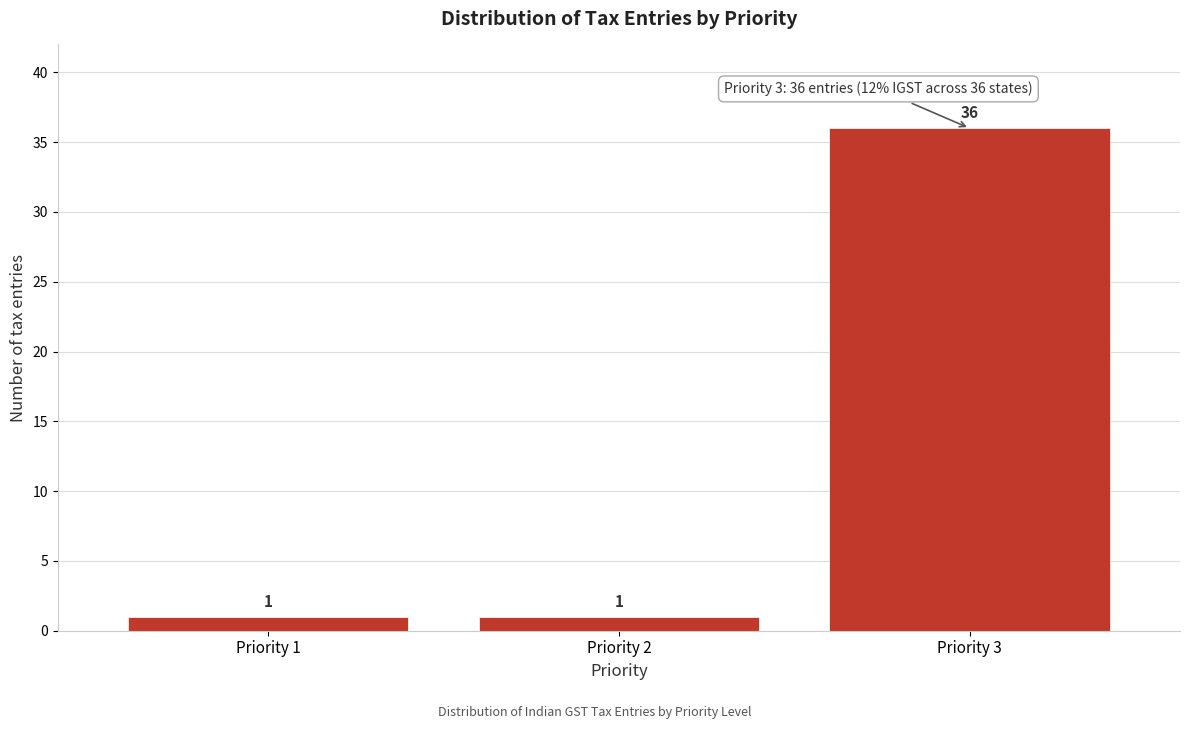

Reading left to right, transcribe all the data shown in this chart.

Priority 1=1	Priority 2=1	Priority 3=36